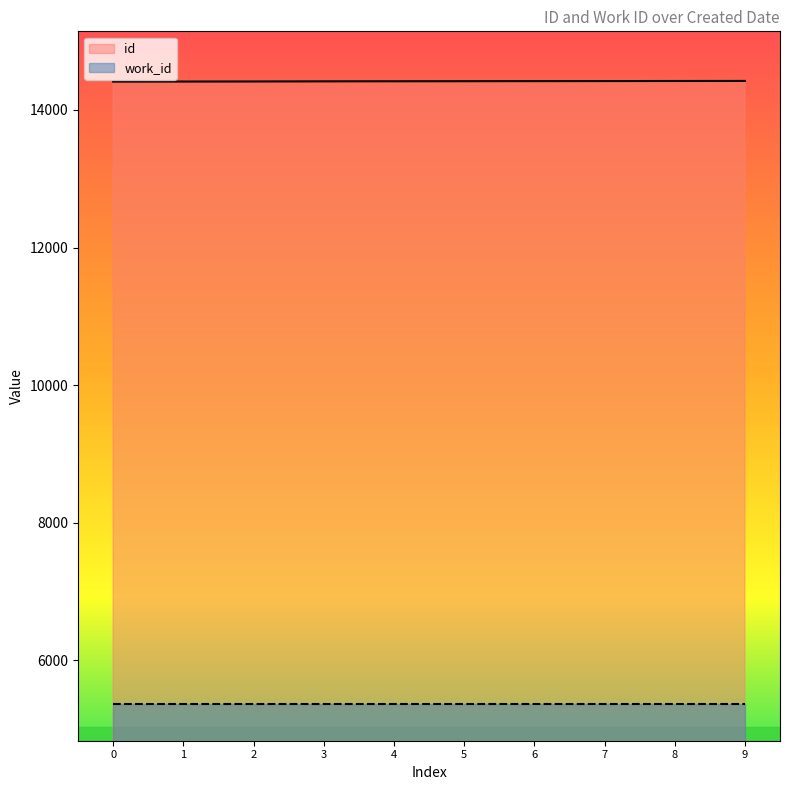

What is the spread (max minus min) of values at 8?

9055